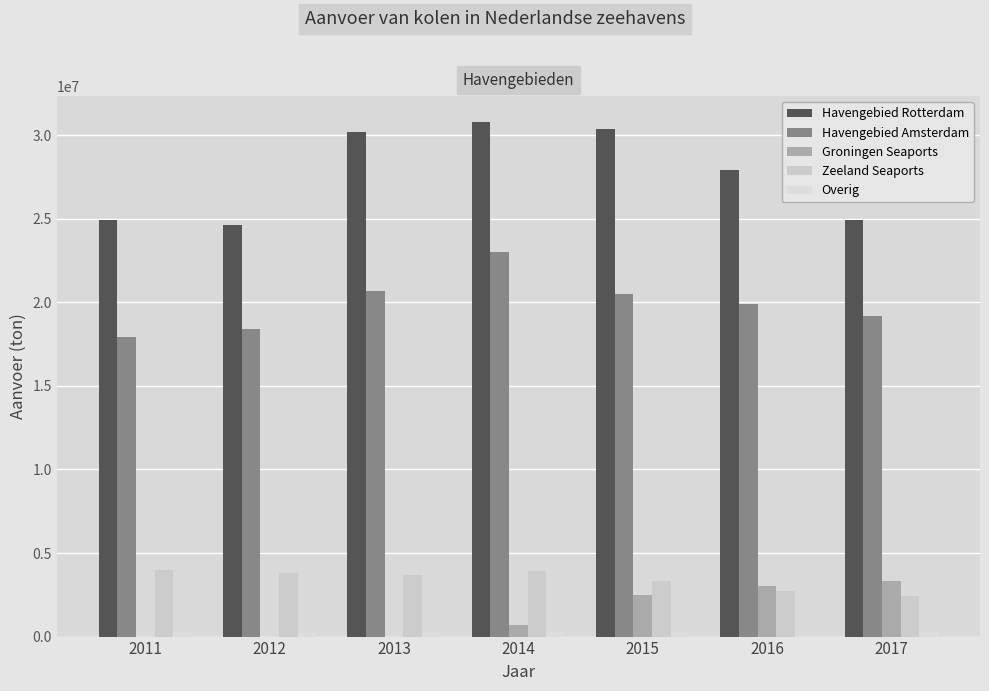

Between 2016 and 2017, which is larger?

2016